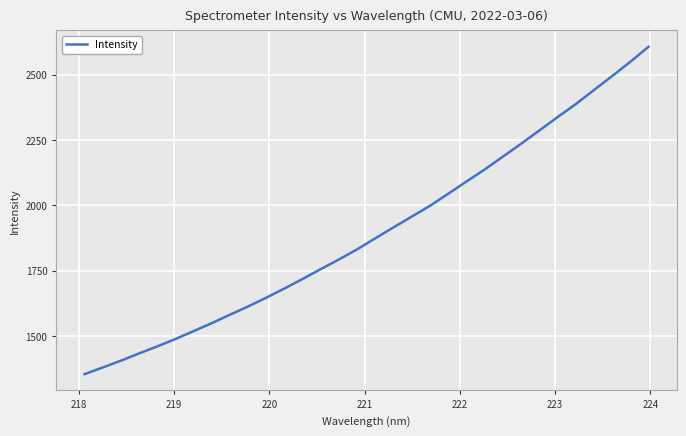

What is the minimum value shown in the chart?

1354.9